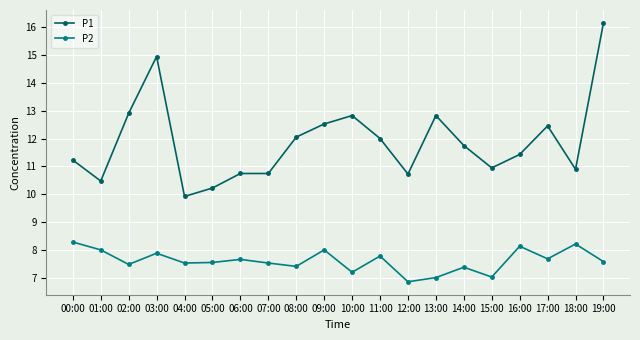

What is the highest value of the P1 series?

16.1